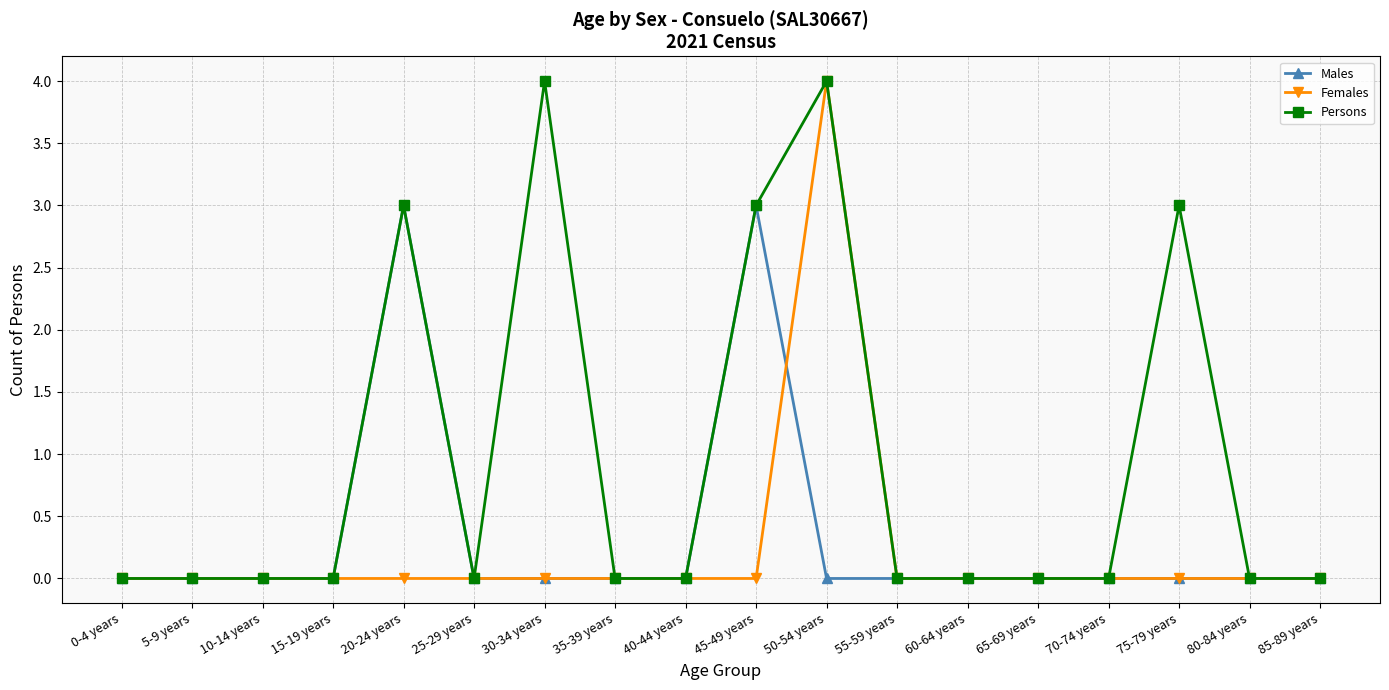

Rank the series by their average value, from highest to lowest.

Persons, Males, Females